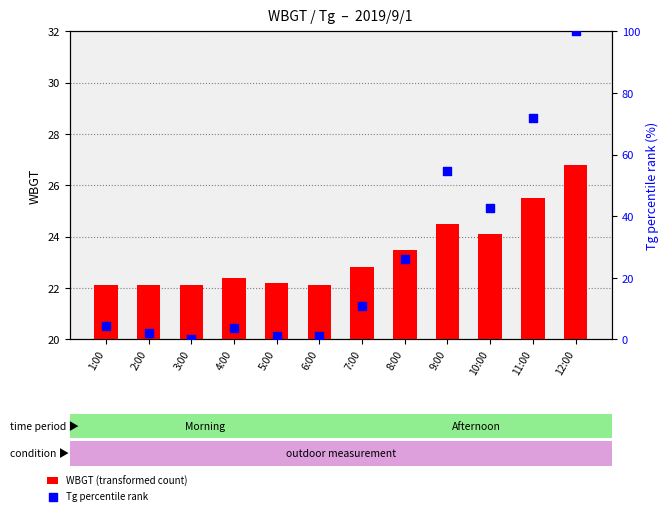

Which series has the largest Y range (max minus min)?

Tg percentile rank